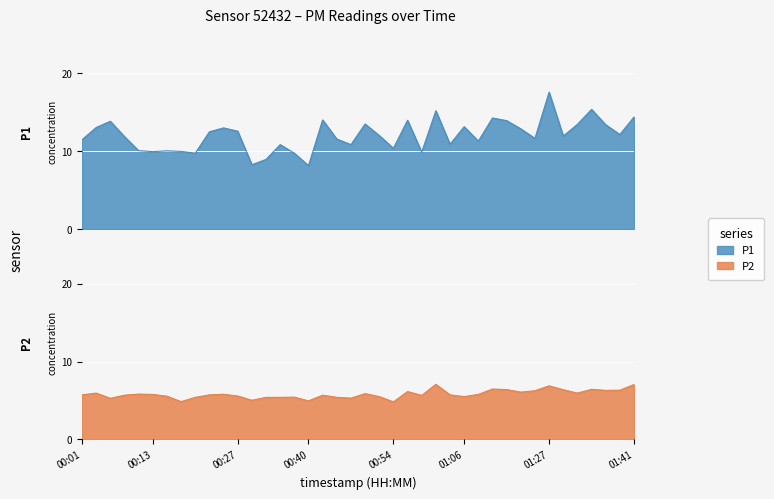

Which series has the largest total across all categories?

P1